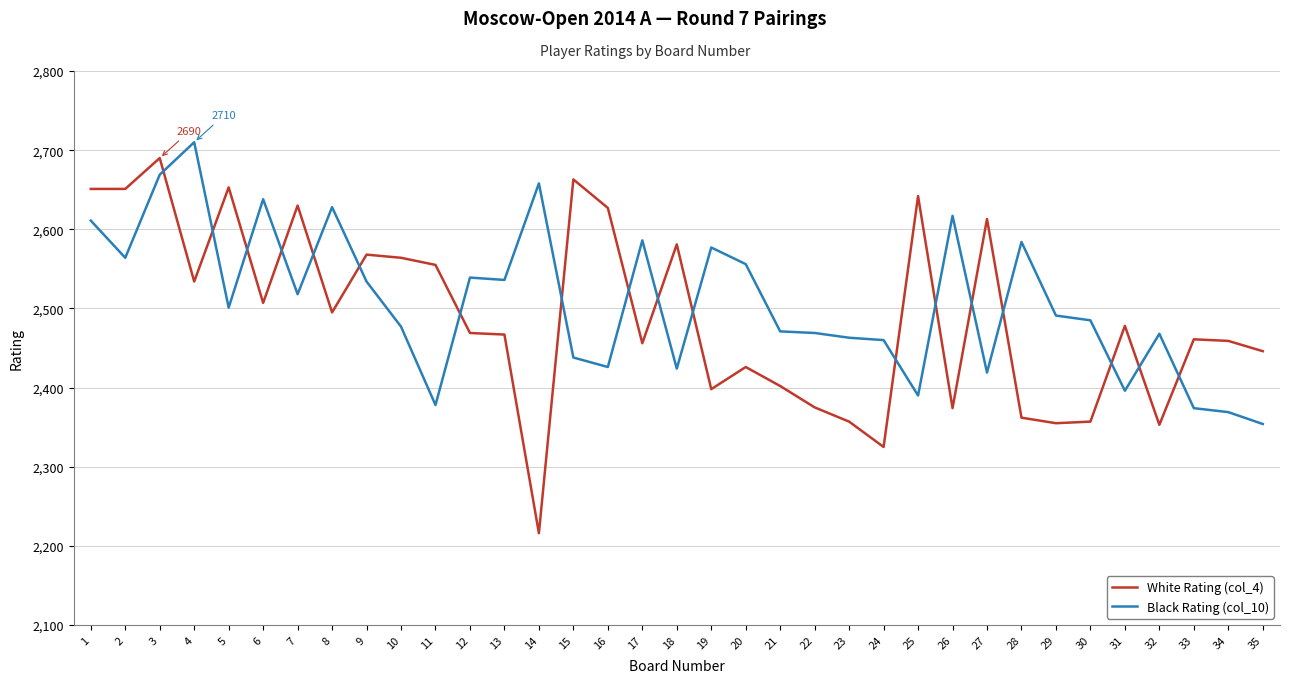

What is the difference between the Black Rating (col_10) values at 16 and 10?

51